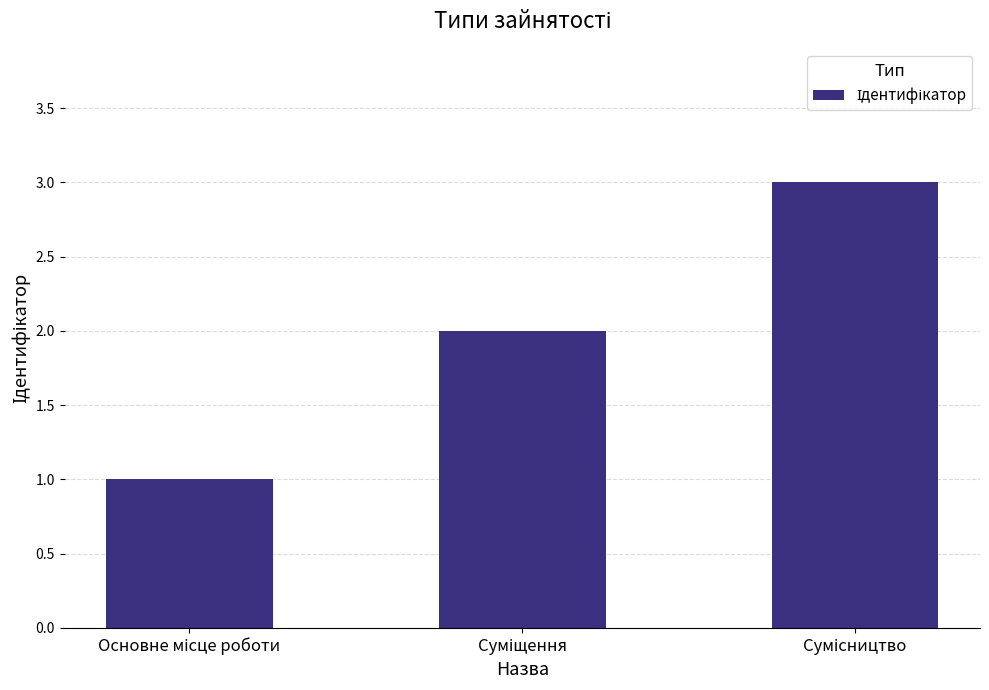

What is the sum of all values?

6